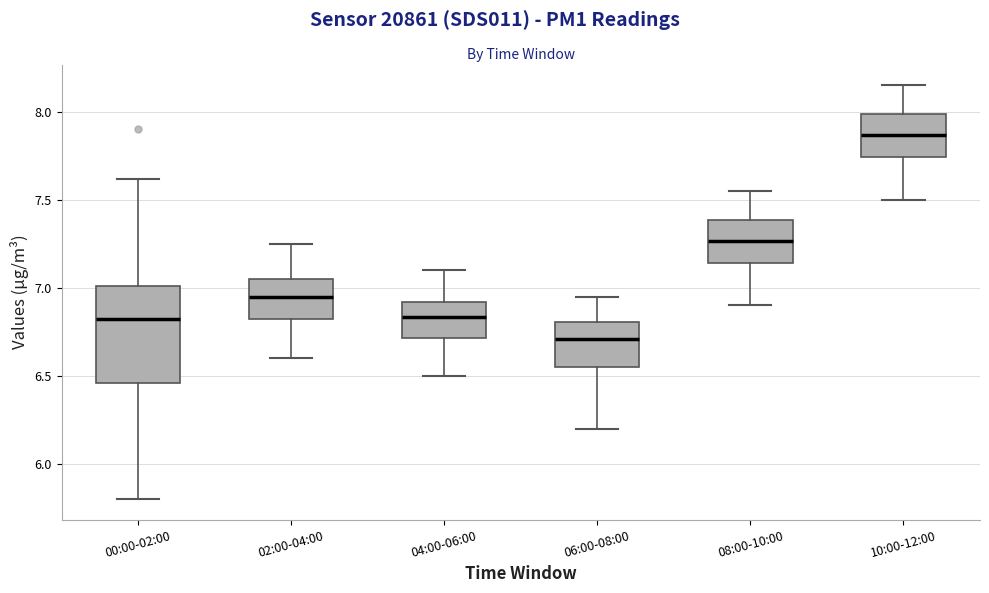

Where is the upper edge of the box for 02:00-04:00 on the y-axis? The values are not printed on the chart, so give them approximately, as read against the axis.

7.05